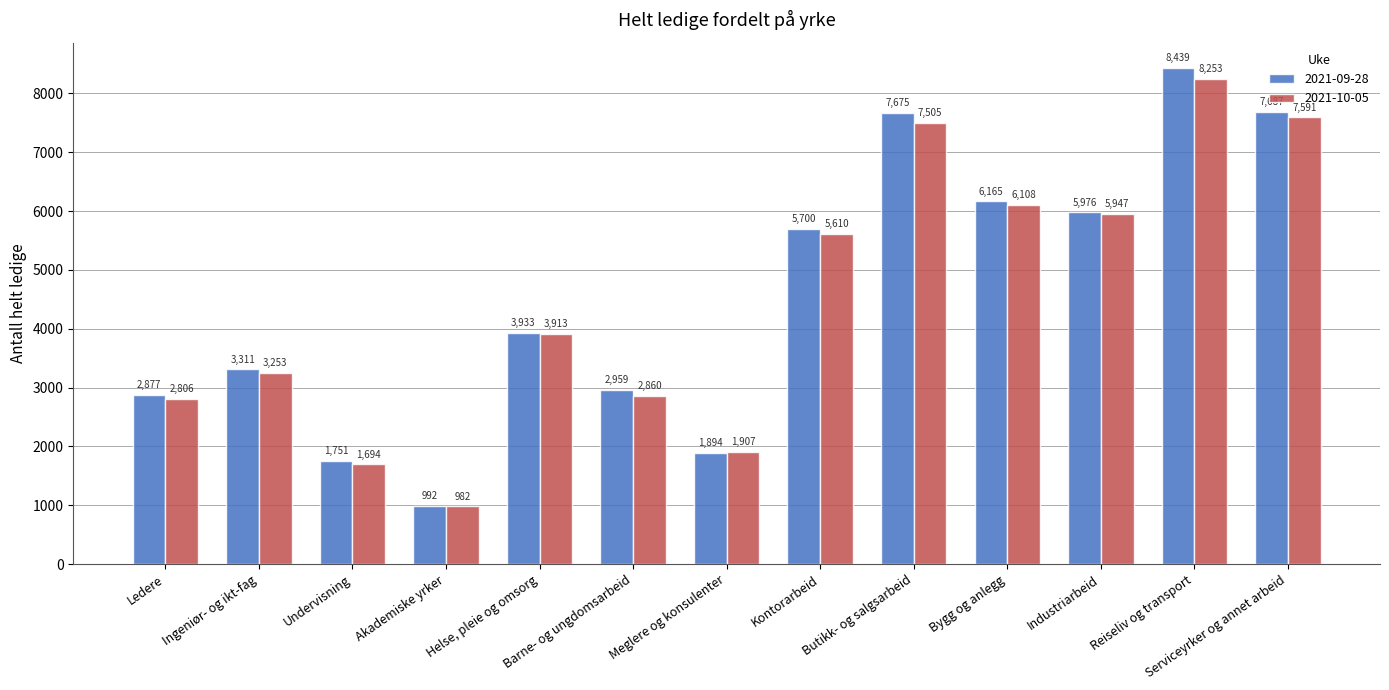

Reading left to right, extract all data points from this chart.

2021-09-28: Ledere=2877	Ingeniør- og ikt-fag=3311	Undervisning=1751	Akademiske yrker=992	Helse, pleie og omsorg=3933	Barne- og ungdomsarbeid=2959	Meglere og konsulenter=1894	Kontorarbeid=5700	Butikk- og salgsarbeid=7675	Bygg og anlegg=6165	Industriarbeid=5976	Reiseliv og transport=8439	Serviceyrker og annet arbeid=7687
2021-10-05: Ledere=2806	Ingeniør- og ikt-fag=3253	Undervisning=1694	Akademiske yrker=982	Helse, pleie og omsorg=3913	Barne- og ungdomsarbeid=2860	Meglere og konsulenter=1907	Kontorarbeid=5610	Butikk- og salgsarbeid=7505	Bygg og anlegg=6108	Industriarbeid=5947	Reiseliv og transport=8253	Serviceyrker og annet arbeid=7591